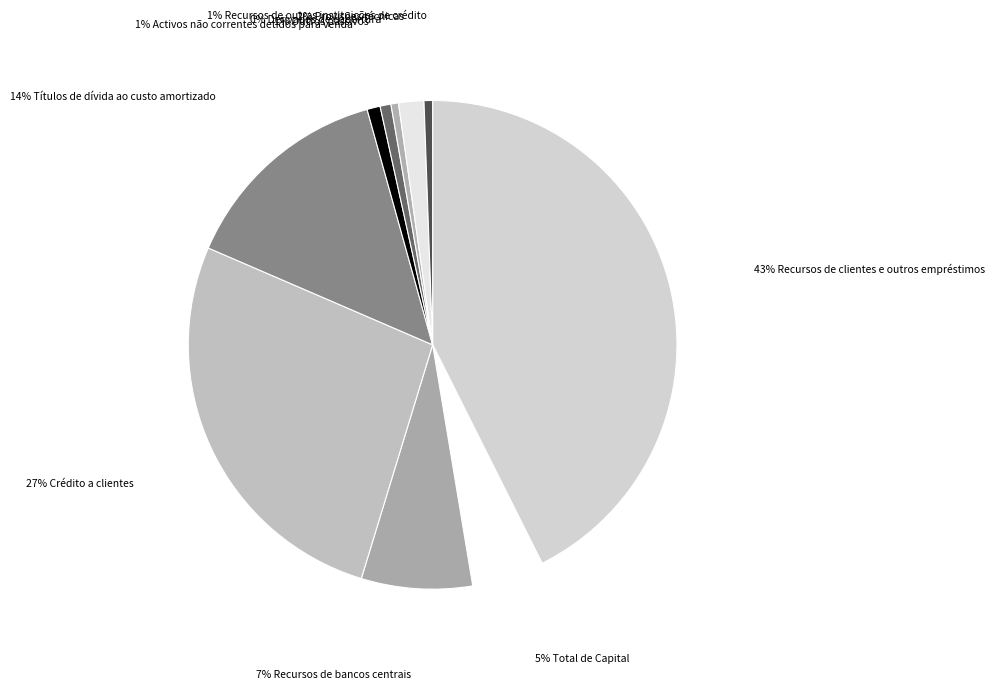

Which slice is the largest?

Recursos de clientes e outros empréstimos